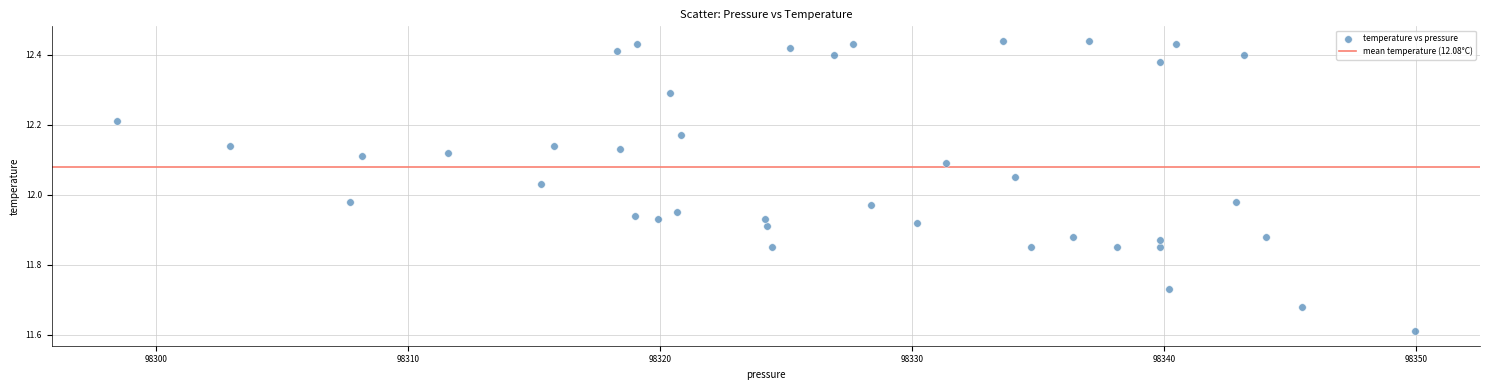

What is the range of X values (max minus min)?

51.5